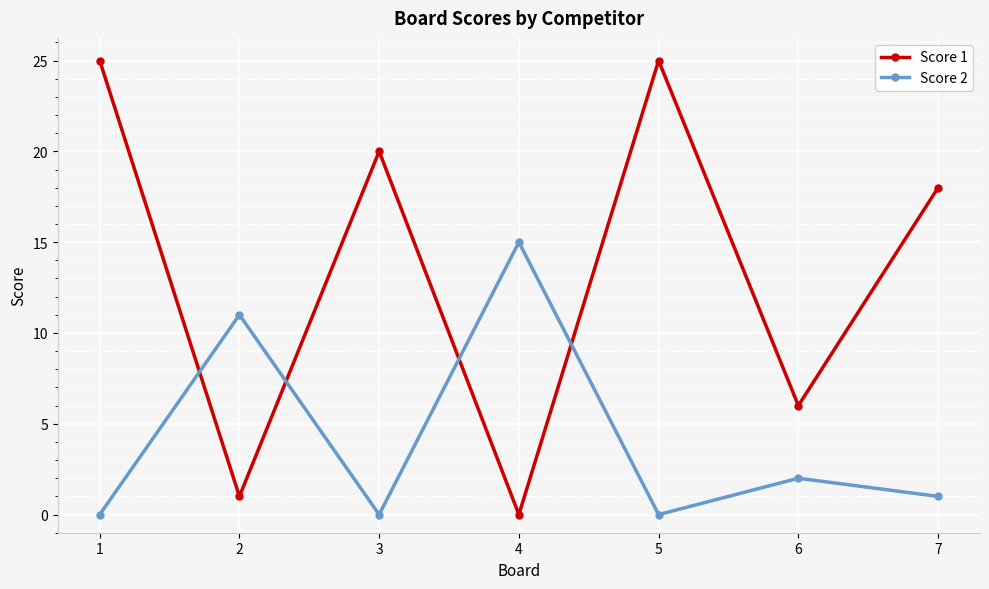

Between which two adjacent categories do Score 1 and Score 2 first intersect?

1 and 2